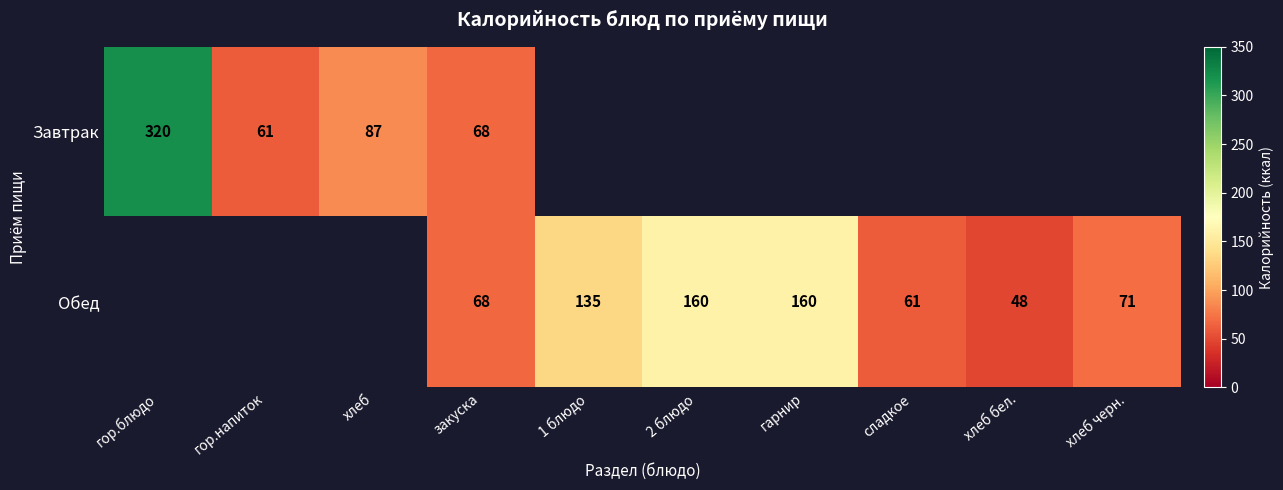

True or false: Обед has a value of 160 at гарнир.

True